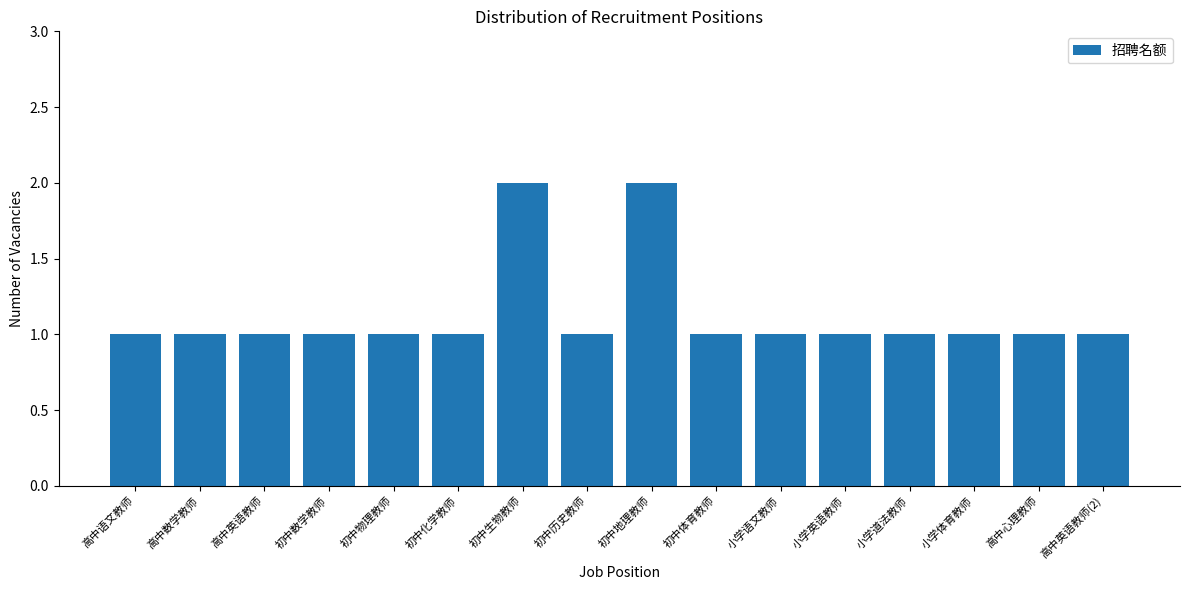

Approximately how many times larger is the value at 小学语文教师 compared to 小学体育教师?

1.0